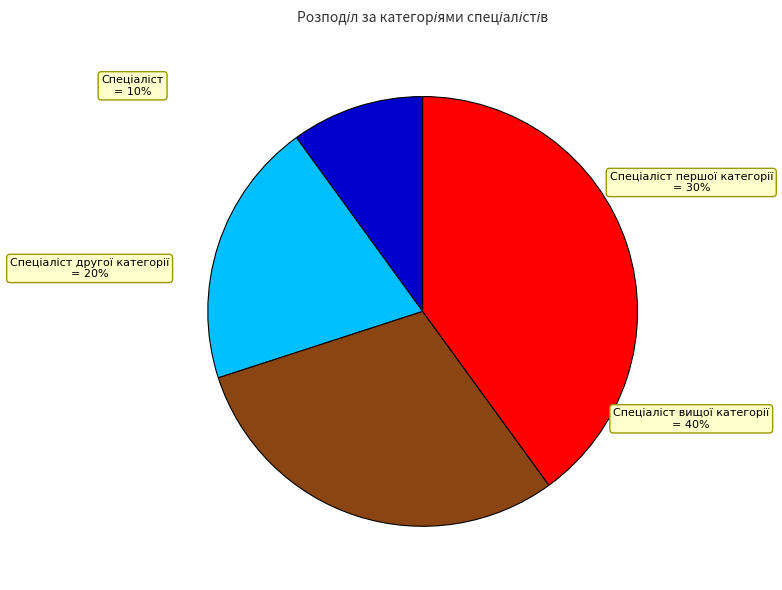

To the nearest percent, what is the average slice percentage?

25%